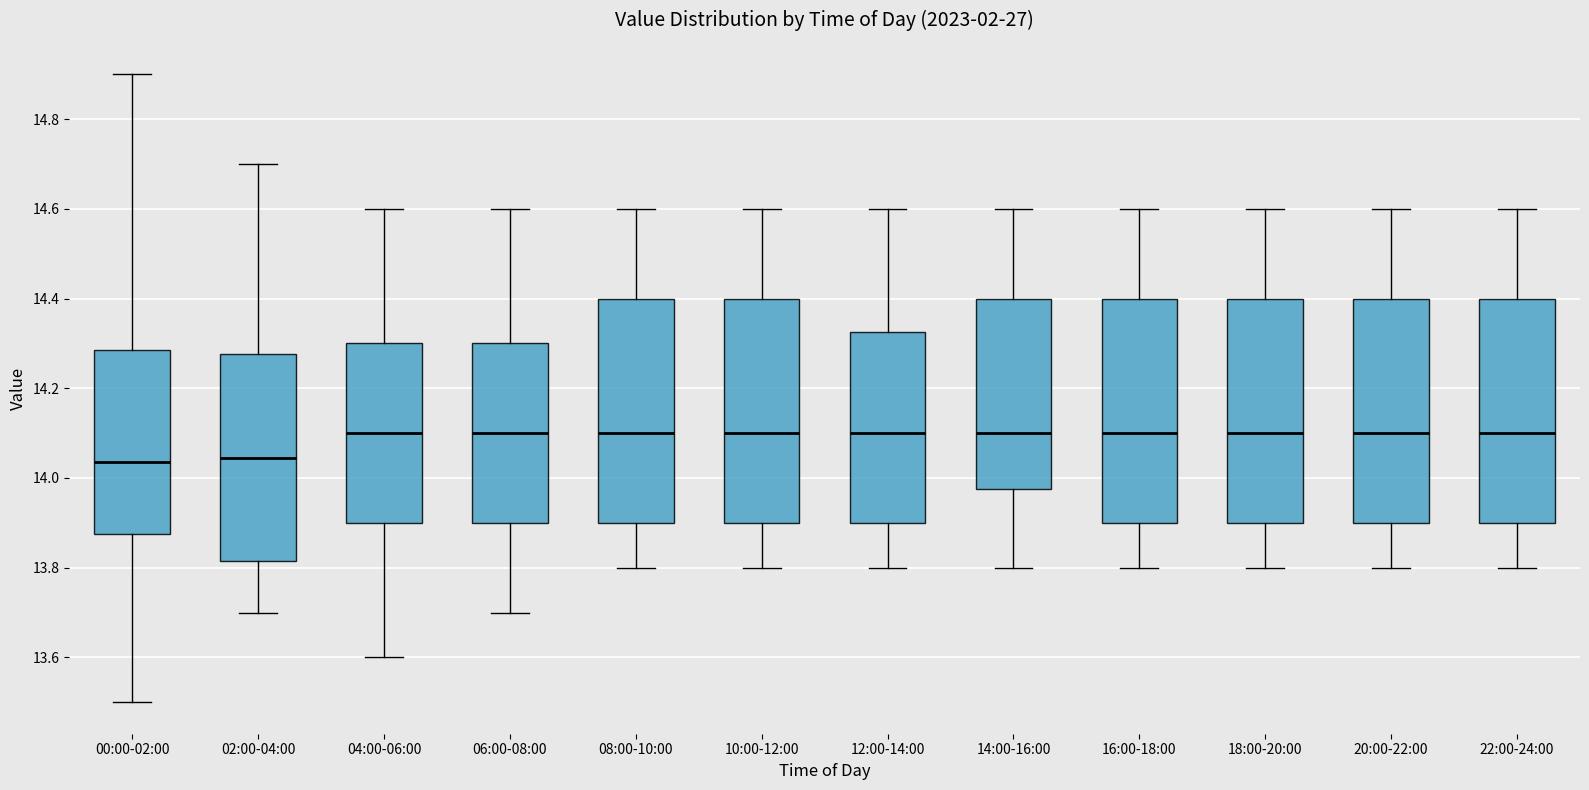

Where is the upper edge of the box for 02:00-04:00 on the y-axis? The values are not printed on the chart, so give them approximately, as read against the axis.

14.28